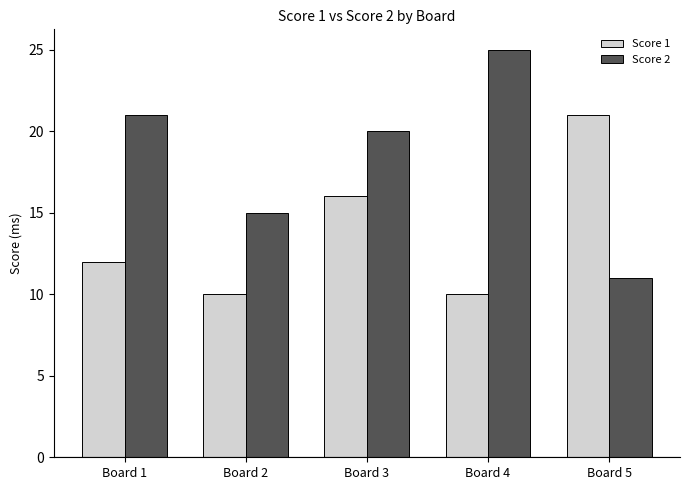

Reading left to right, what are all the values shown in this chart?

Score 1: 12	10	16	10	21
Score 2: 21	15	20	25	11